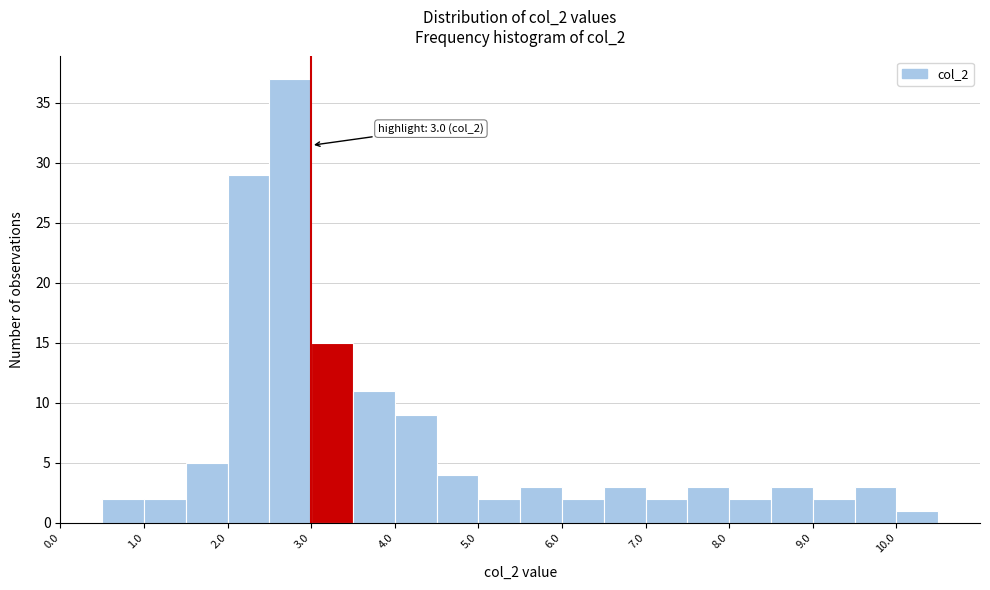

Which range on the x-axis has the tallest bar?

2.5 to 3.0